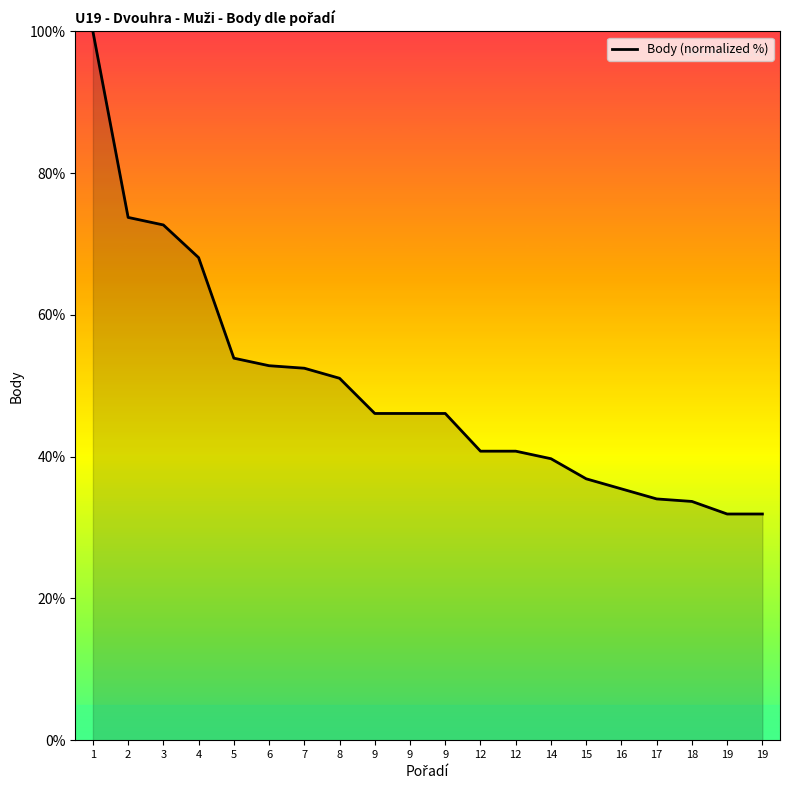

What is the smallest value displayed?

31.9